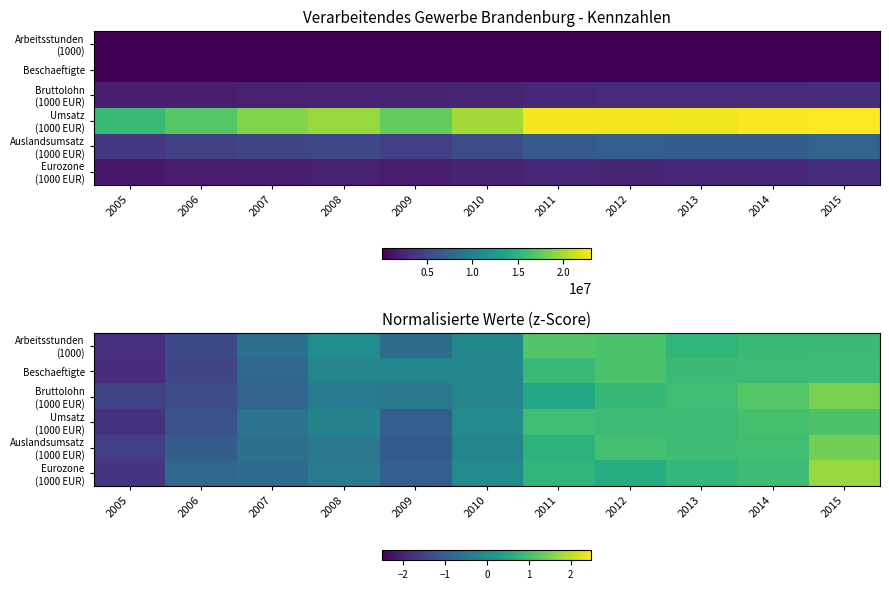

Rank the categories by Auslandsumsatz (1000 EUR) value from lowest to highest.

2005, 2009, 2006, 2007, 2008, 2010, 2011, 2013, 2014, 2012, 2015